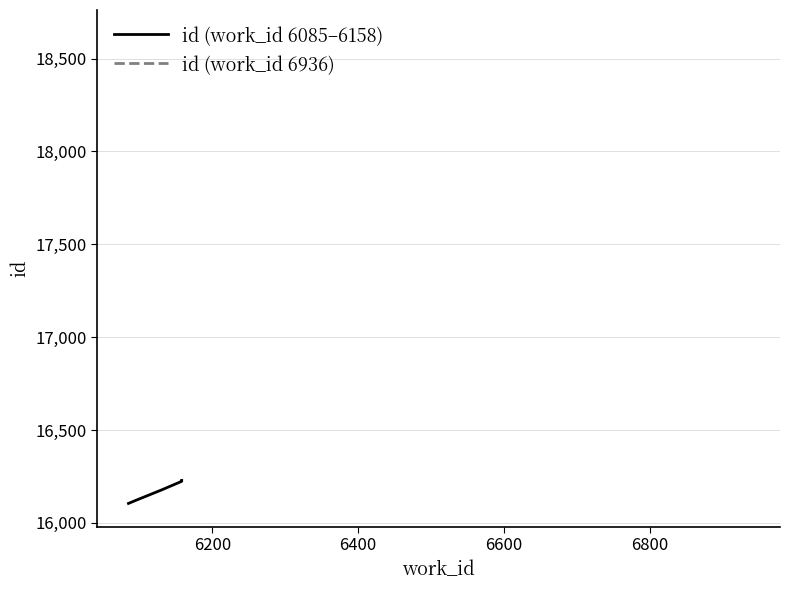

How many data points are less than 16224?

3